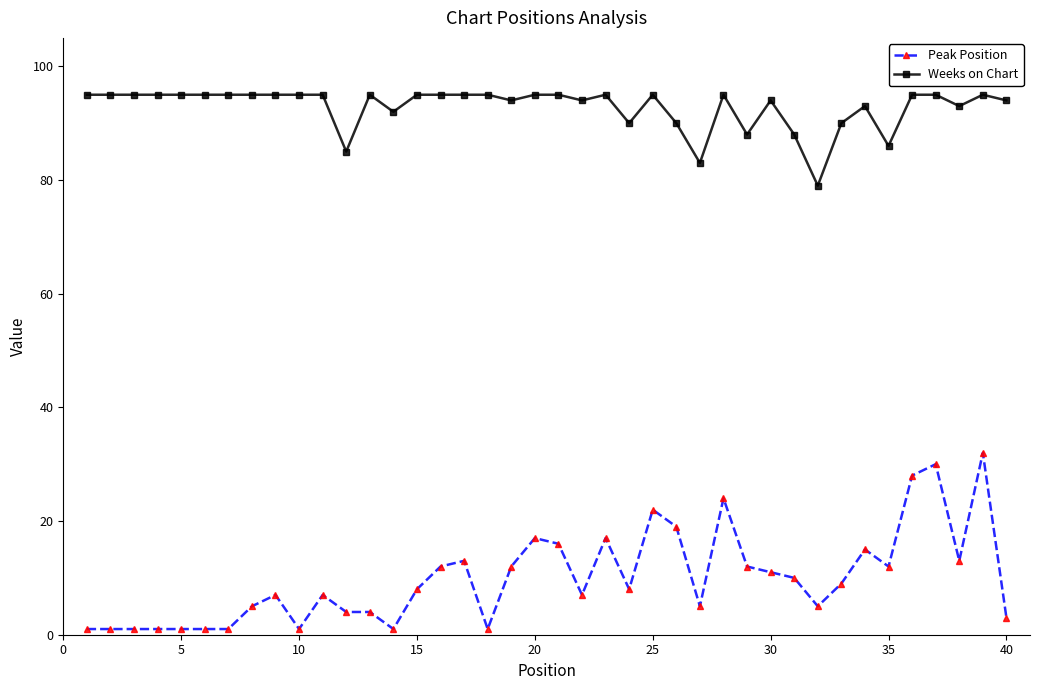

Which series has the largest range (max minus min)?

Peak Position